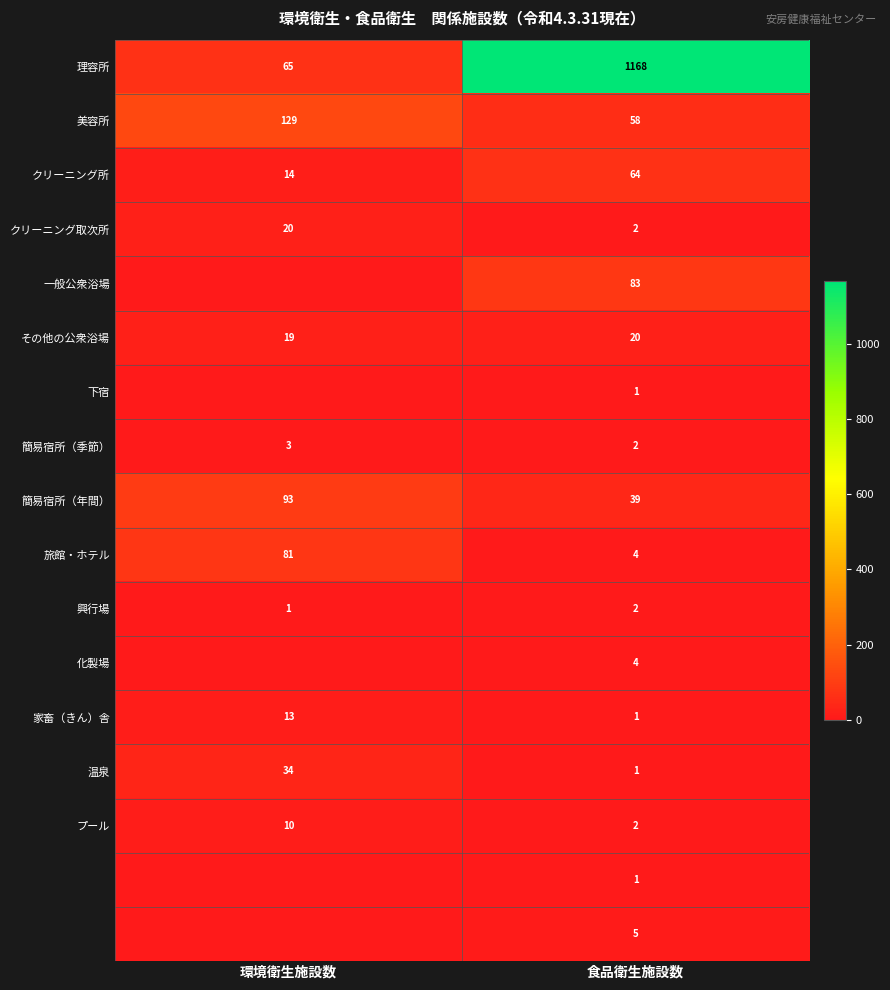

What is the total value across all series at 環境衛生施設数?

482